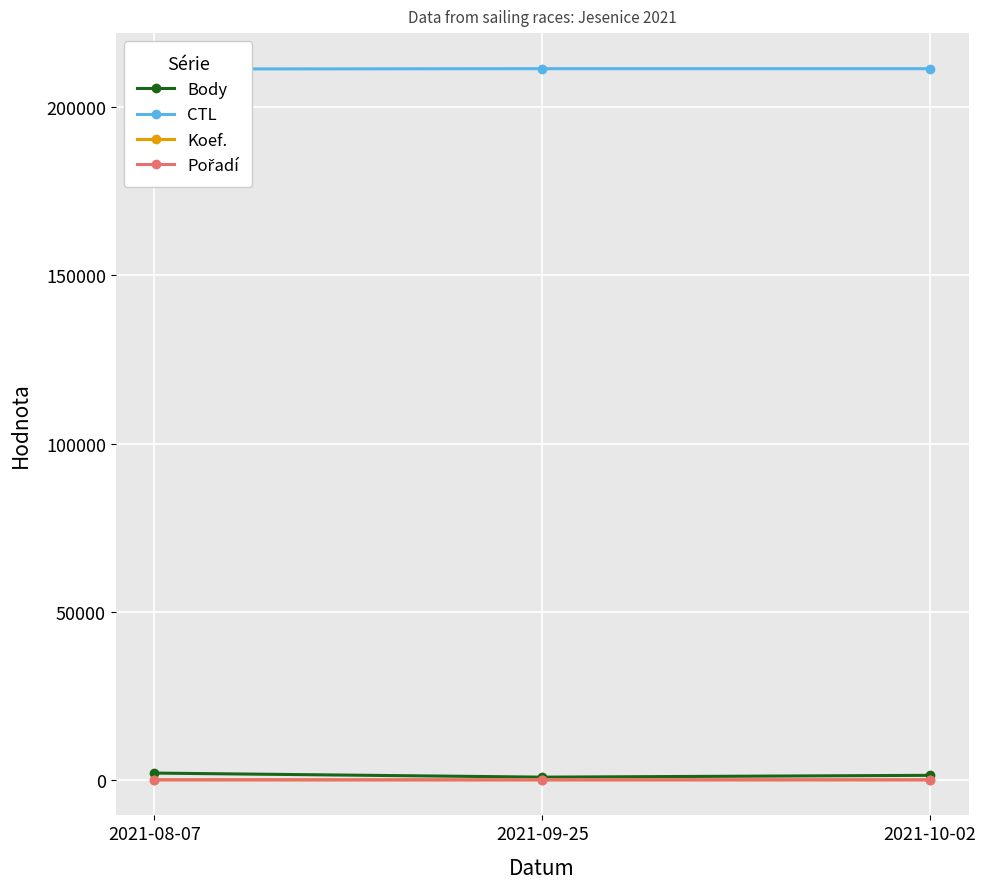

Which series has the largest range (max minus min)?

Body